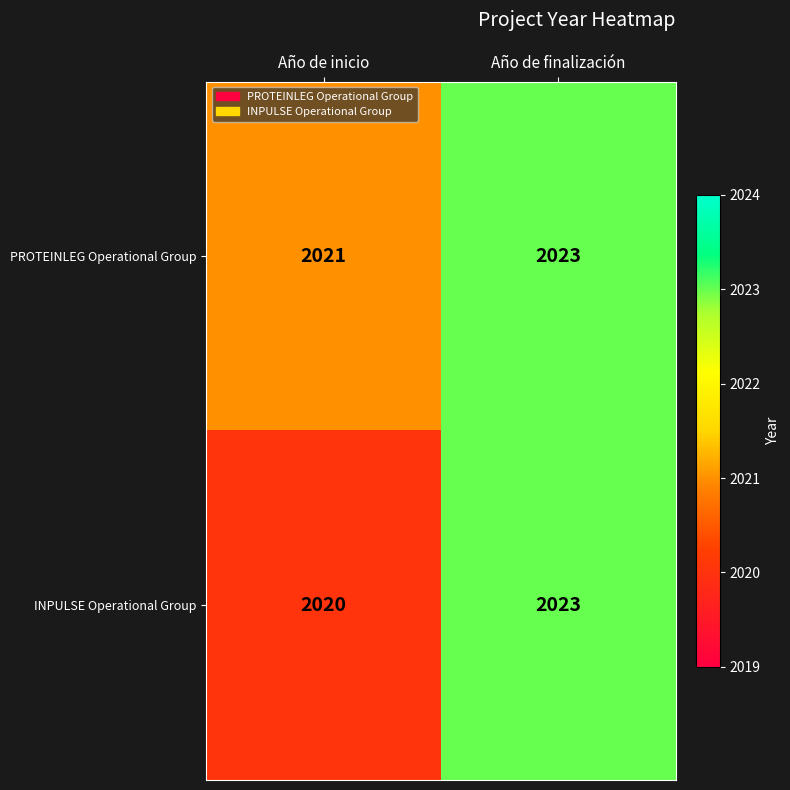

What is the approximate value of PROTEINLEG Operational Group at Año de finalización?

2023